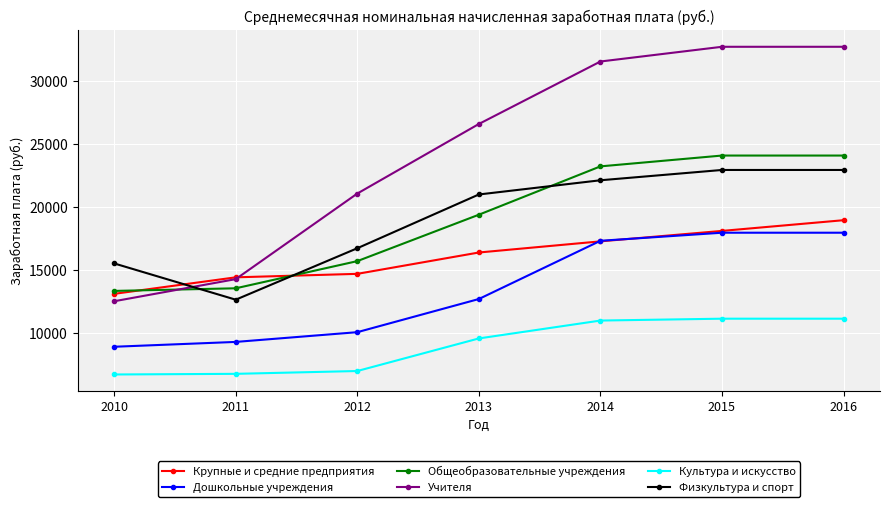

Is the value of Общеобразовательные учреждения at 2013 greater than the value of Дошкольные учреждения at 2012?

Yes